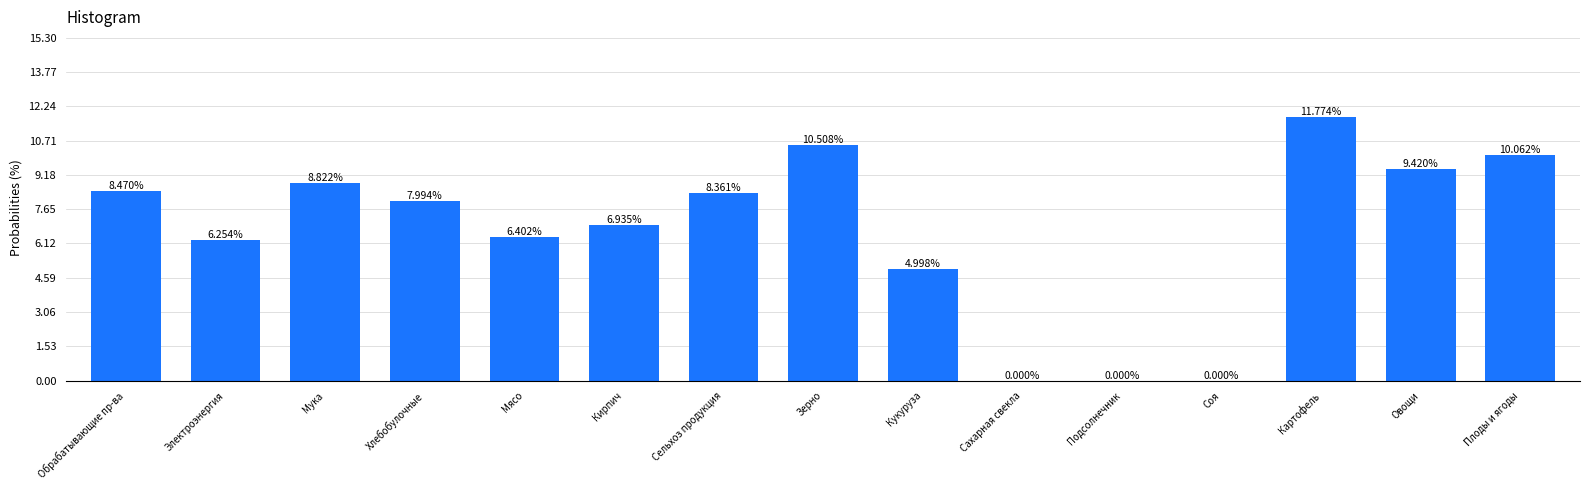

Where does the data first go above 7?

Обрабатывающие пр-ва